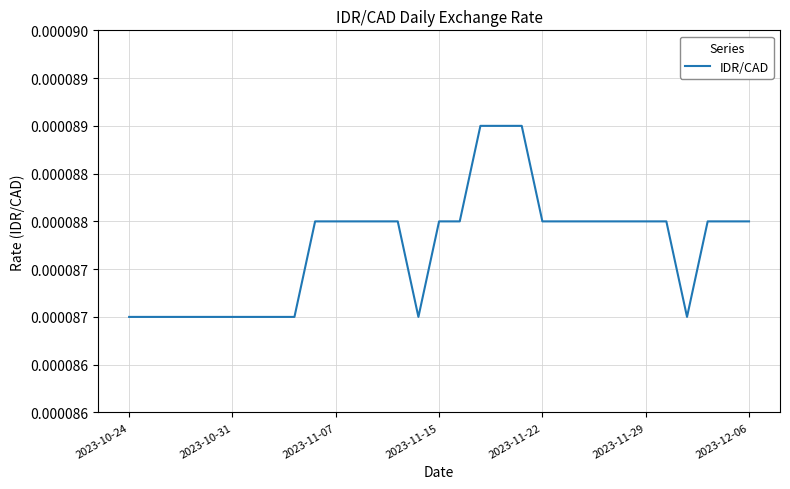

Does the chart have visible grid lines?

Yes